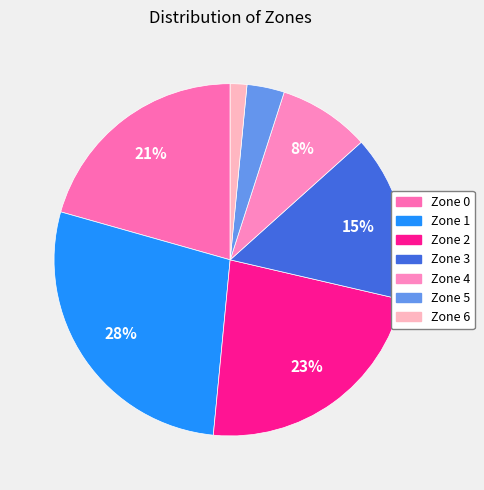

To the nearest percent, what percentage of the pie is Zone 2?

23%